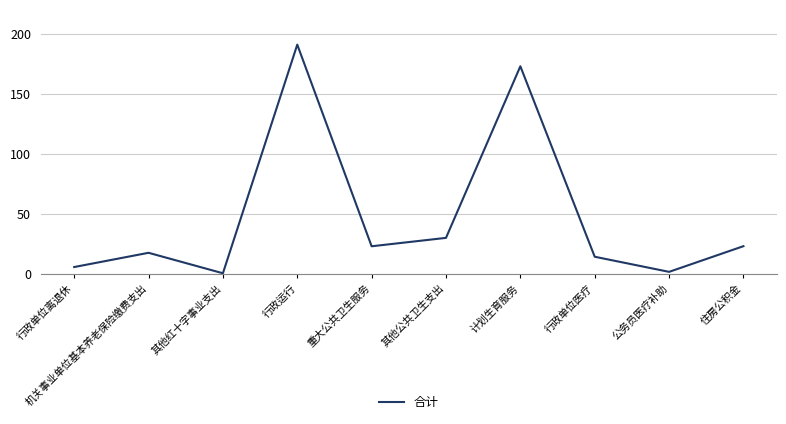

What is the greatest value displayed?

191.0